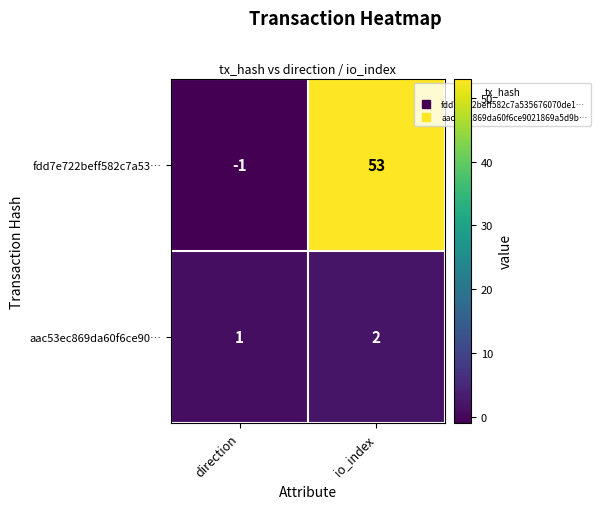

Rank the series at io_index from highest to lowest value.

fdd7e722beff582c7a53…, aac53ec869da60f6ce90…